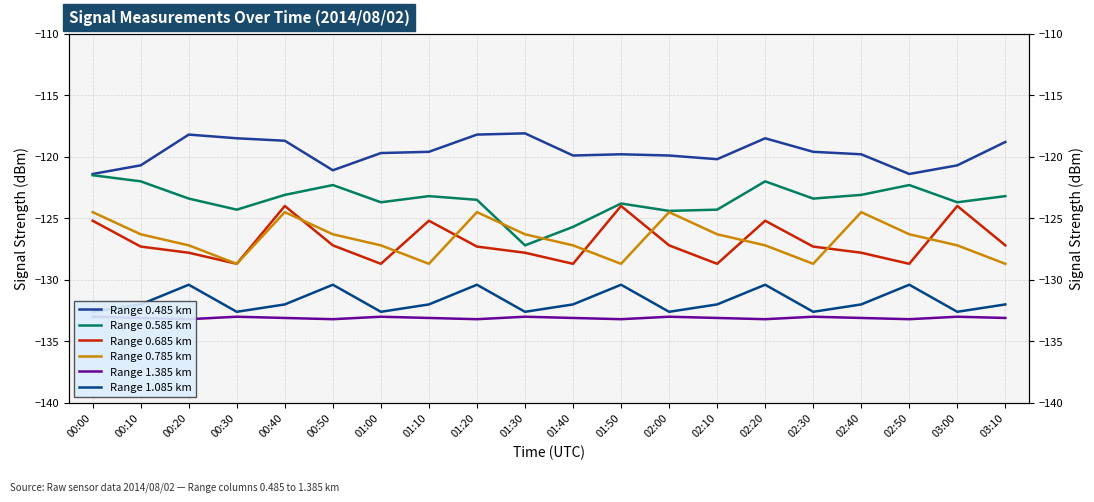

Which category has the highest value in the Range 0.785 km series?

00:00